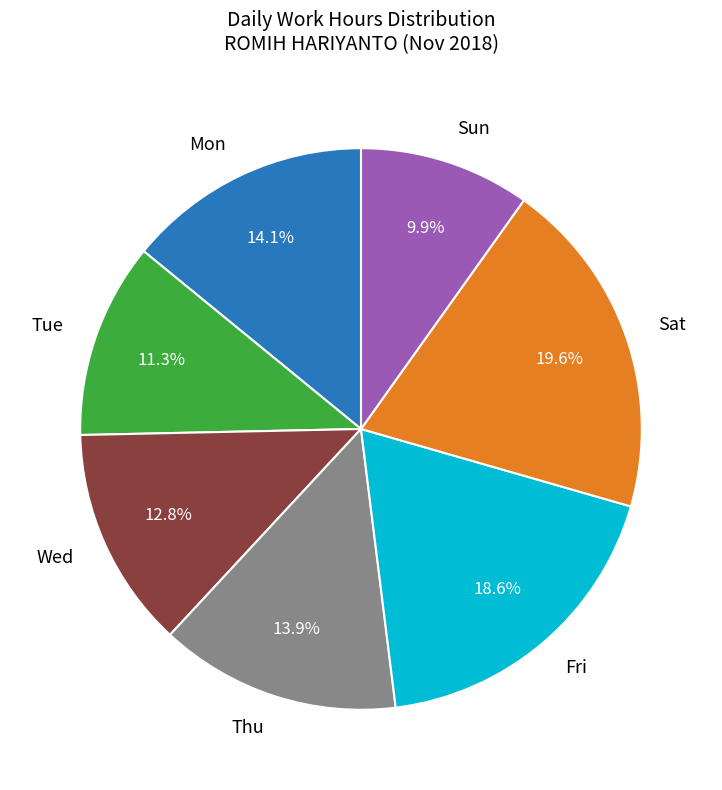

Is there a majority slice in this chart?

No